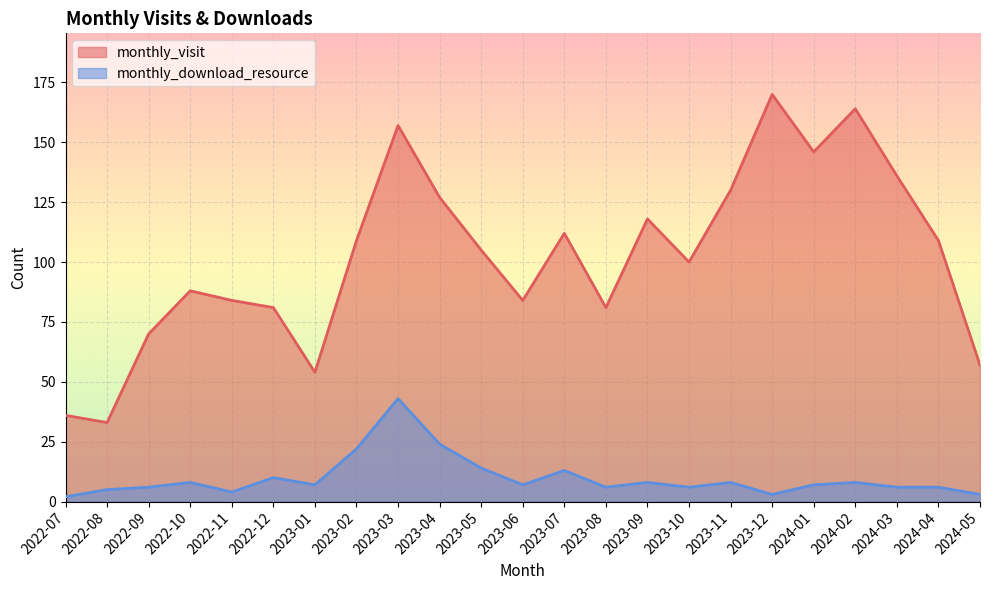

List the labels in order of monthly_visit value, largest first.

2023-12, 2024-02, 2023-03, 2024-01, 2024-03, 2023-11, 2023-04, 2023-09, 2023-07, 2023-02, 2024-04, 2023-05, 2023-10, 2022-10, 2022-11, 2023-06, 2022-12, 2023-08, 2022-09, 2024-05, 2023-01, 2022-07, 2022-08